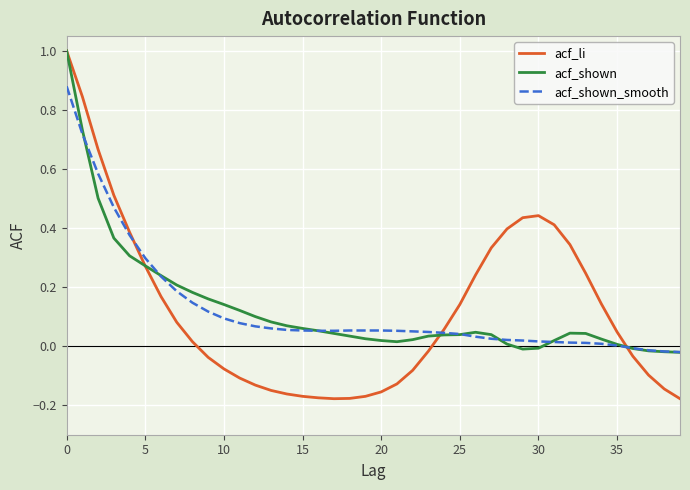

Which series has the widest spread of values?

acf_li